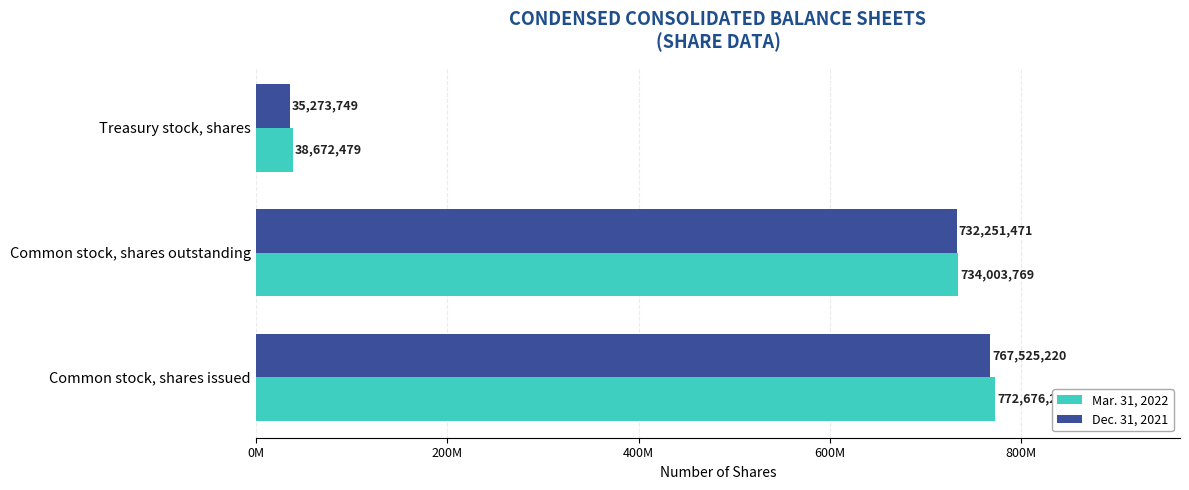

What are all the series names shown in the legend?

Mar. 31, 2022, Dec. 31, 2021